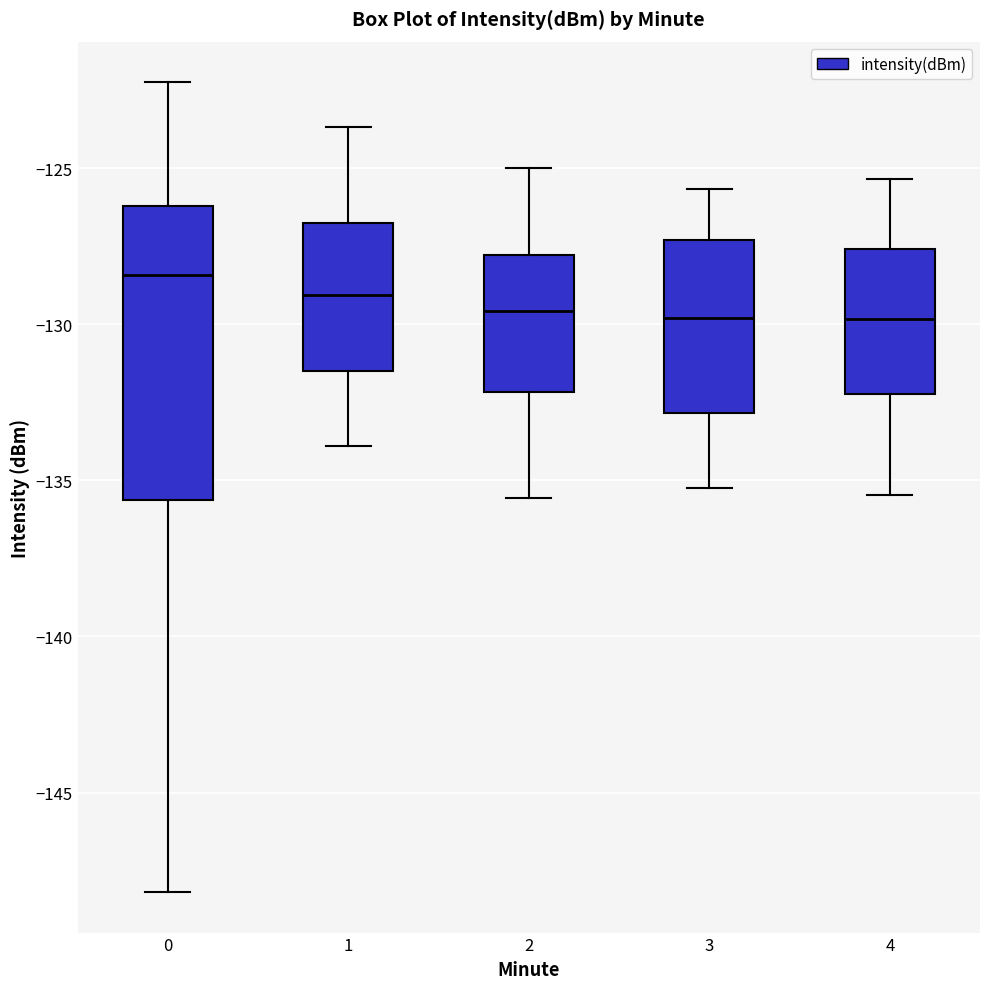

Where is the lower edge of the box at x = 1 on the y-axis? The values are not printed on the chart, so give them approximately, as read against the axis.

-131.5